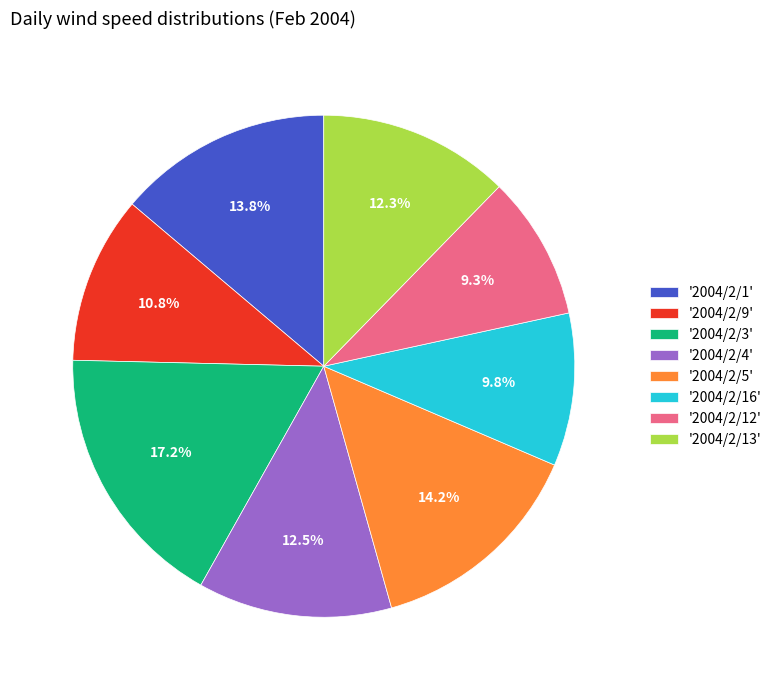

Approximately how many times larger is the value at '2004/2/5' compared to '2004/2/1'?

1.0